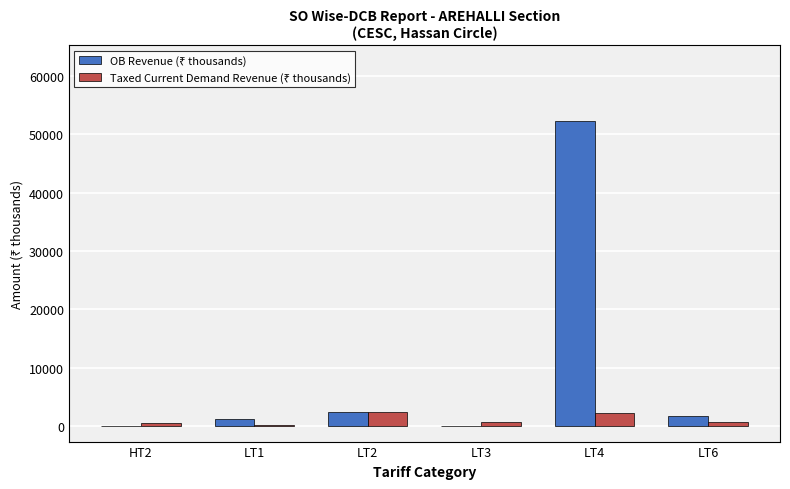

What is the total value across all series at LT4?

54381.4